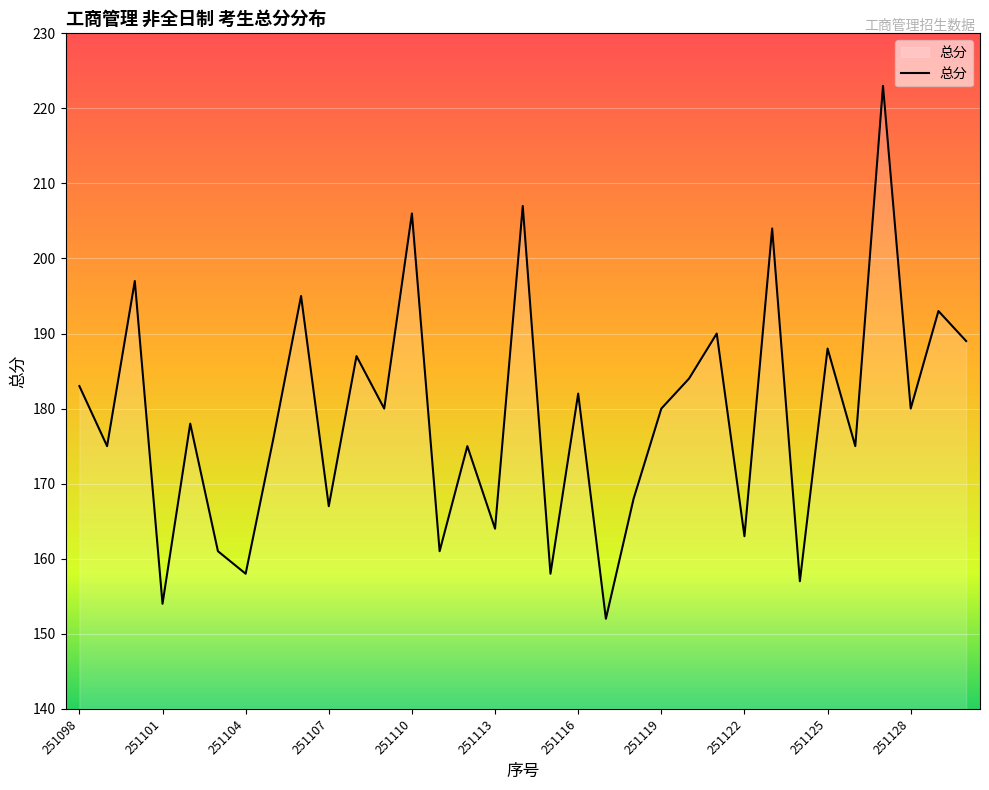

What is the maximum value shown in the chart?

223